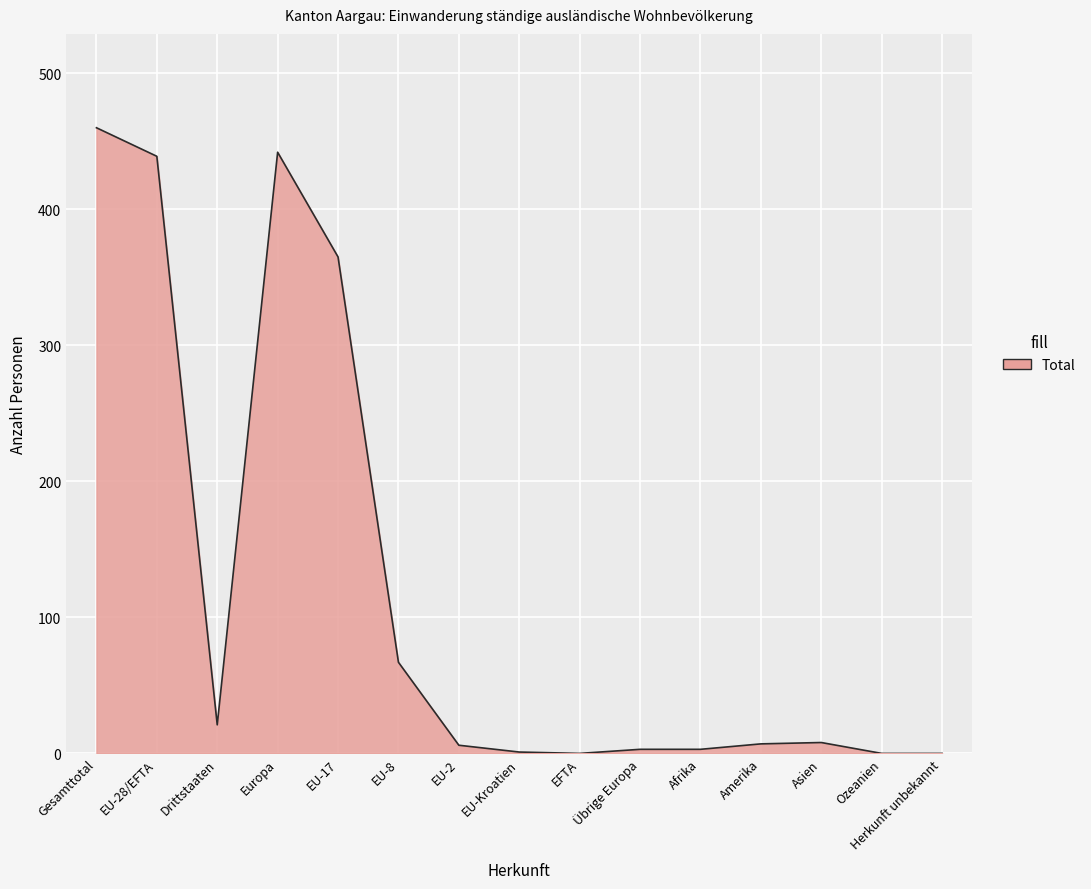

Between Europa and EU-Kroatien, which is larger?

Europa